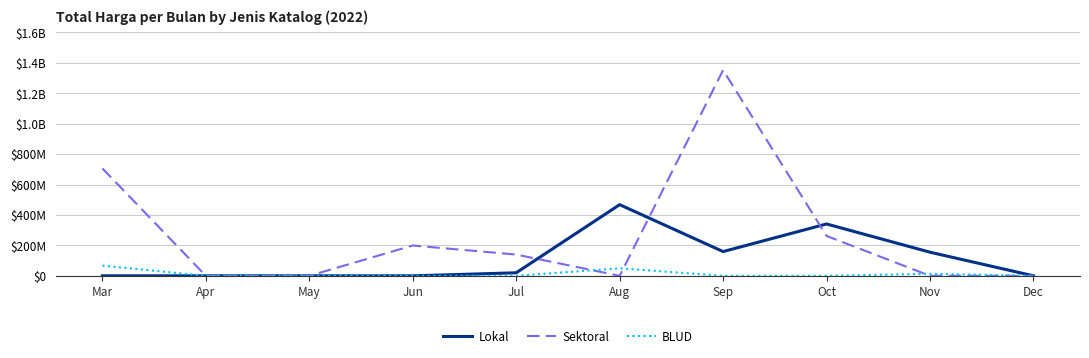

What are all the series names shown in the legend?

Lokal, Sektoral, BLUD